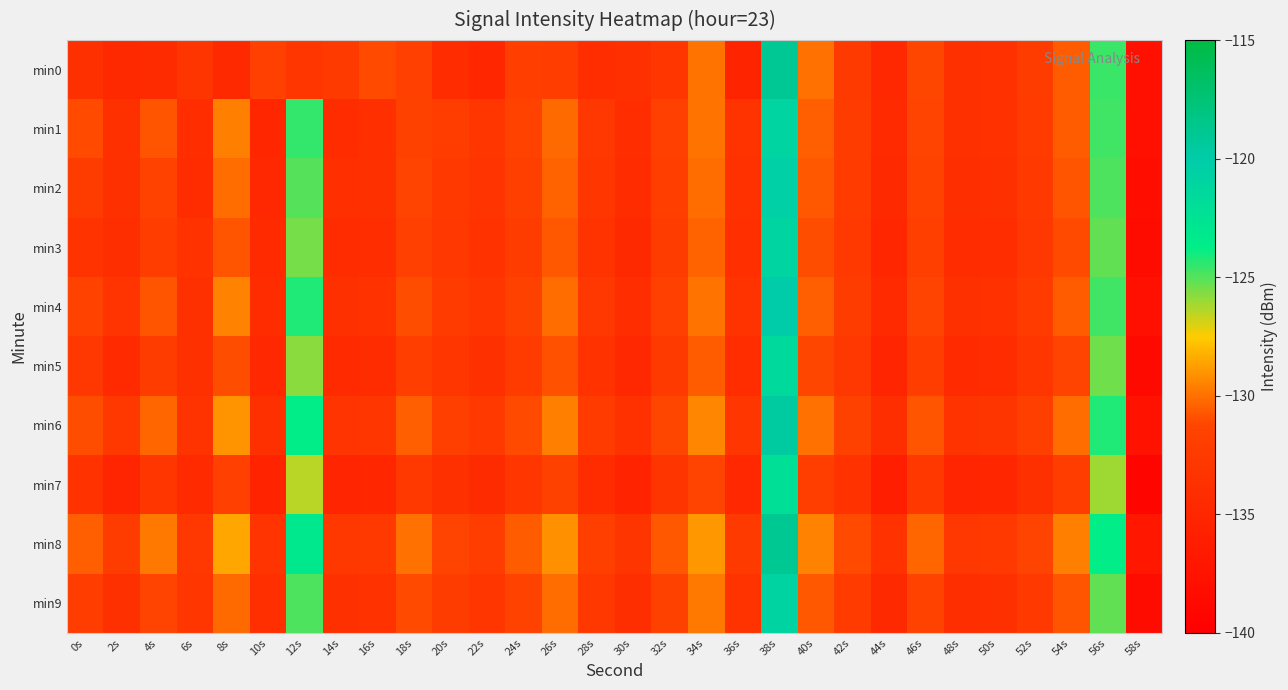

What is the greatest value displayed?

-119.0